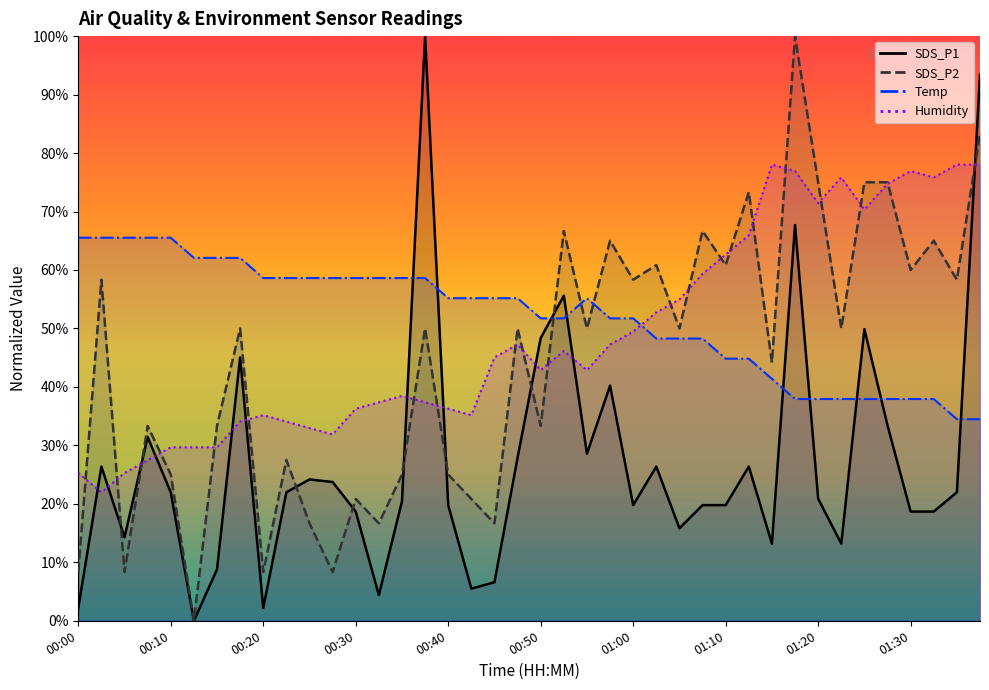

List the series in order of their peak value, highest first.

SDS_P1, SDS_P2, Humidity, Temp